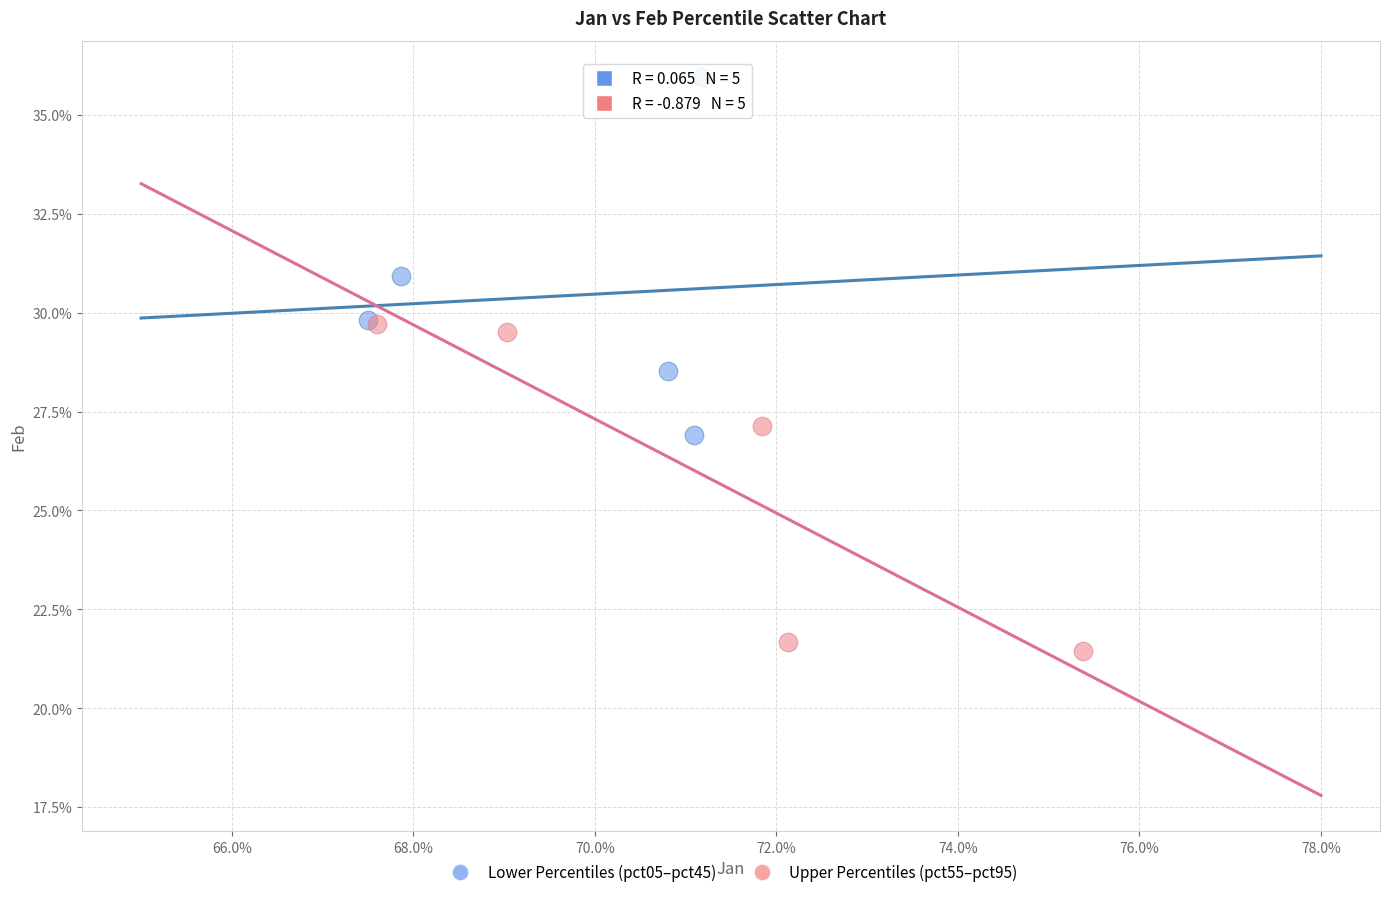

Which series reaches the maximum Y coordinate?

Lower Percentiles (pct05–pct45)